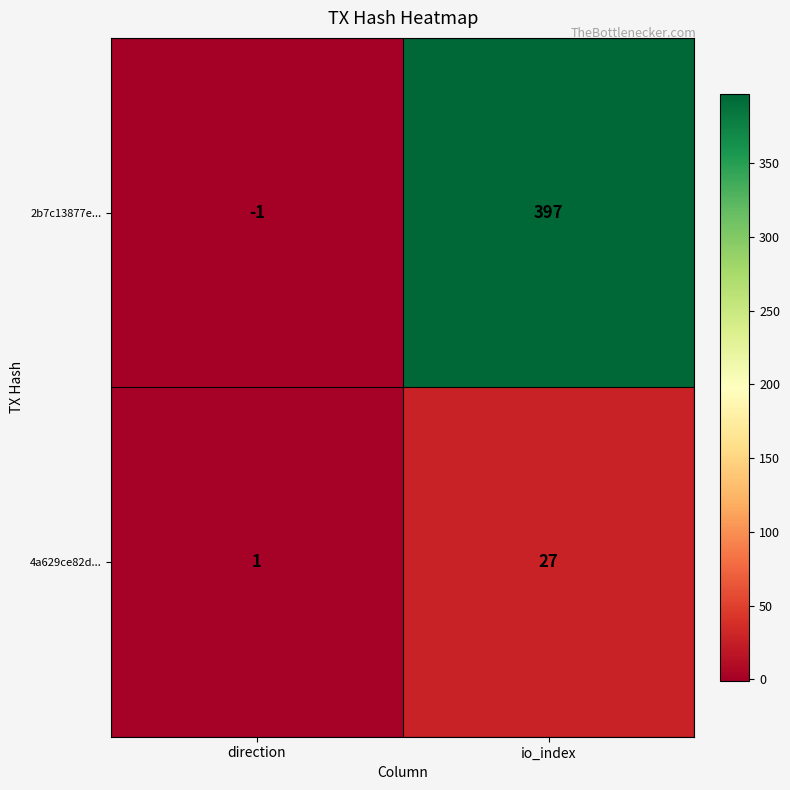

Count the number of data series in this chart.

2